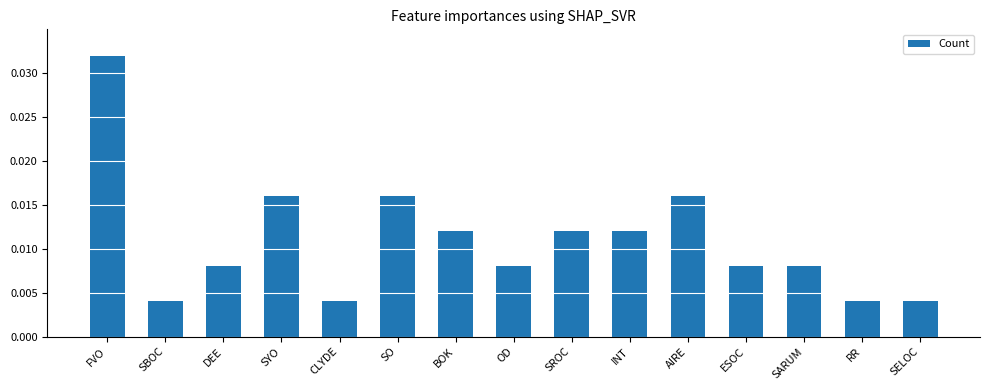

At which category does the chart reach its peak across all series?

FVO